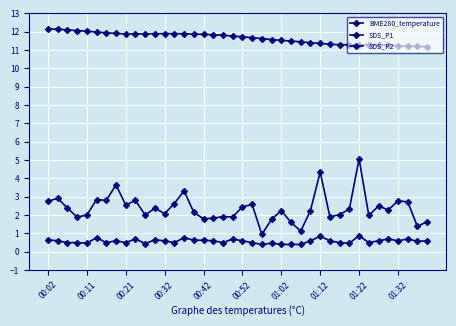

How many lines are shown in the chart?

3